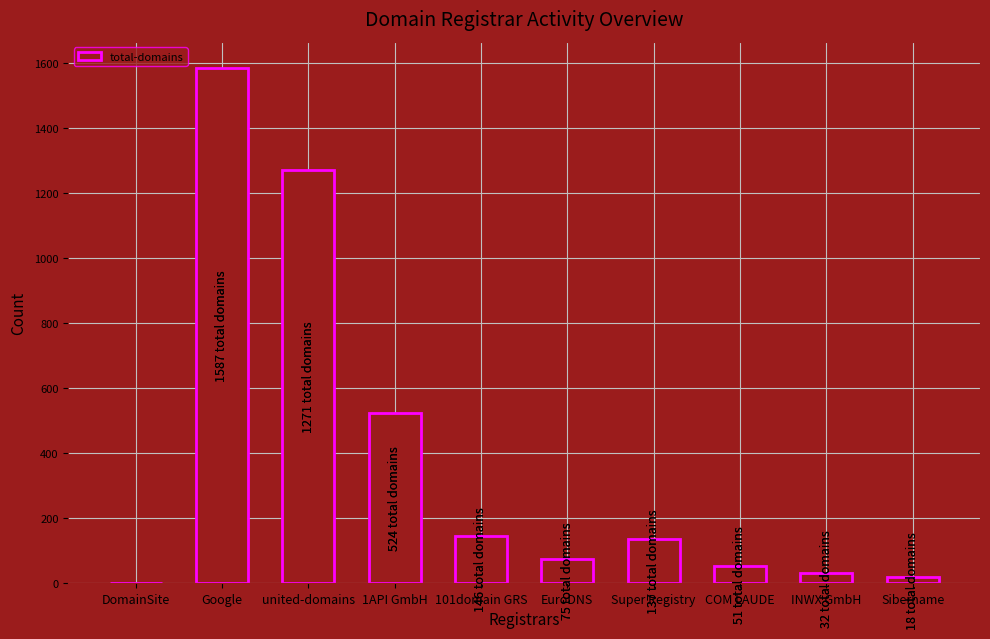

Reading right to left, extract all data points from this chart.

Sibername=18	INWX GmbH=32	COM LAUDE=51	Super Registry=137	EuroDNS=75	101domain GRS=146	1API GmbH=524	united-domains=1271	Google=1587	DomainSite=0